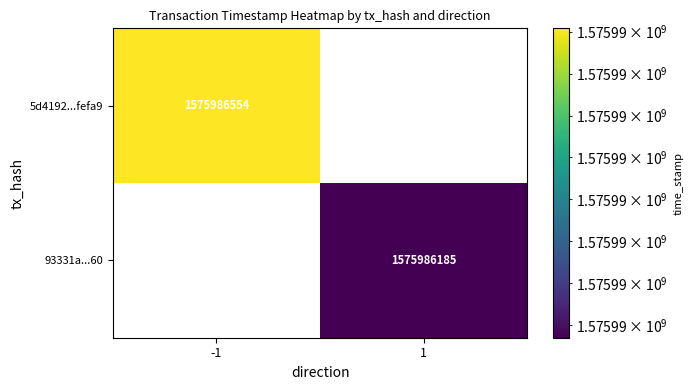

At time_stamp, list the series in order from largest to smallest.

5d4192e4f63ac5663f7296204104cd1523fefa9, 93331ab6dcd474910463d19189a28ce54afa560